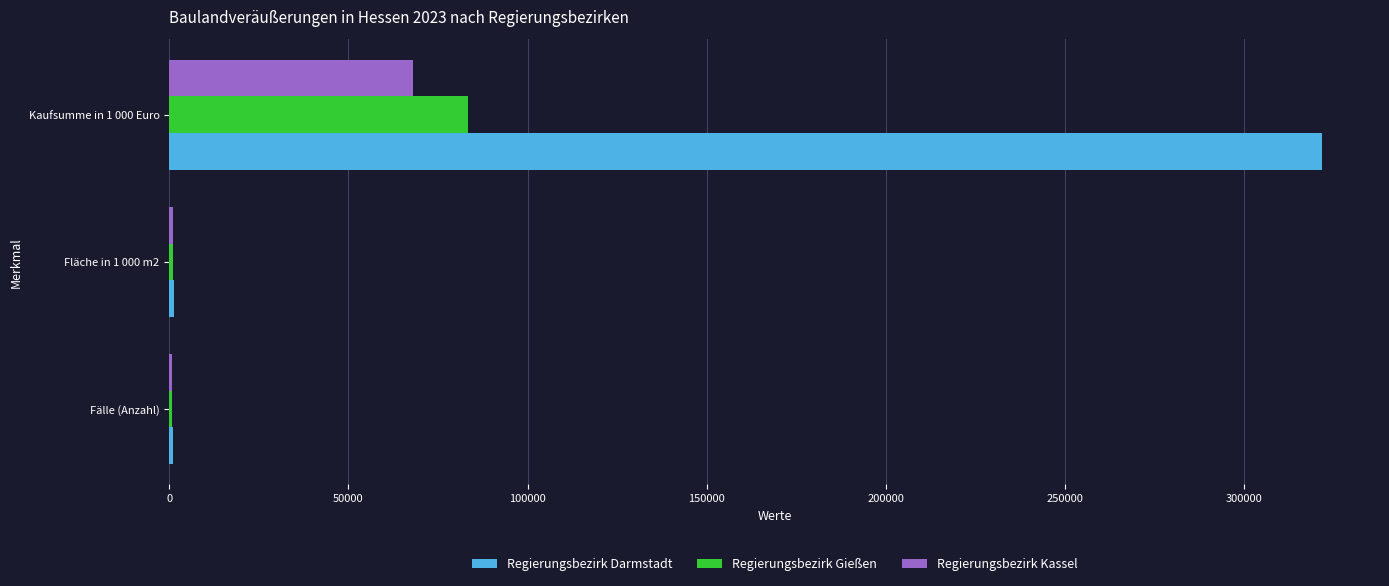

What is the sum of all Regierungsbezirk Kassel values?

69954